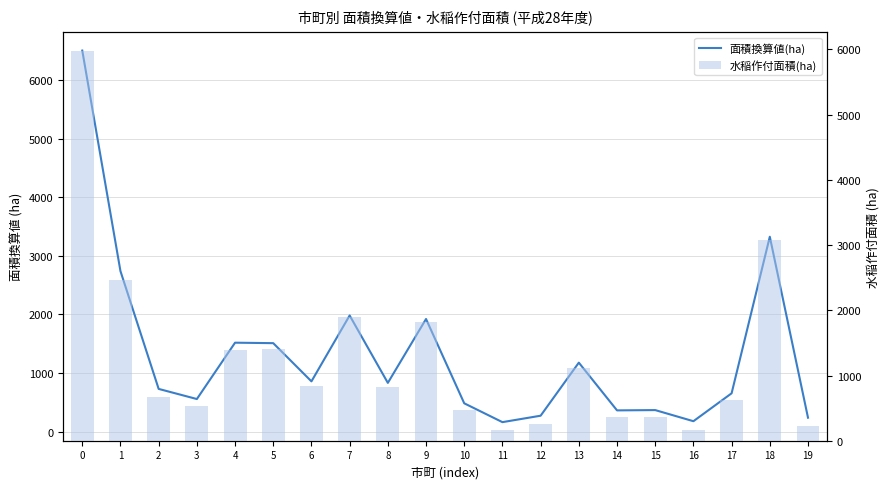

What is the difference between the 面積換算値(ha) values at 7 and 8?

1152